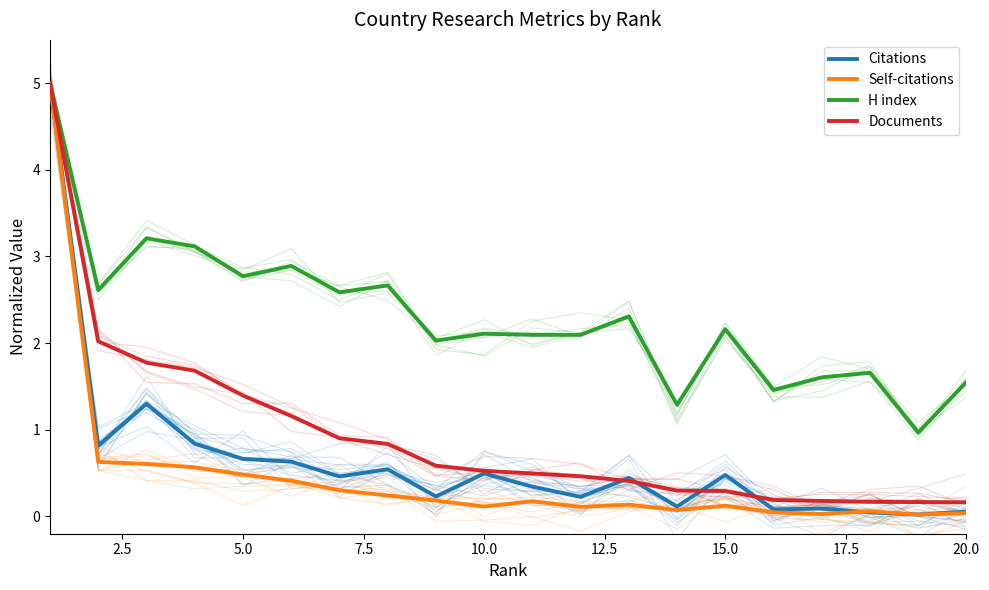

The value of Documents at 10.0 is 0.5. True or false?

True